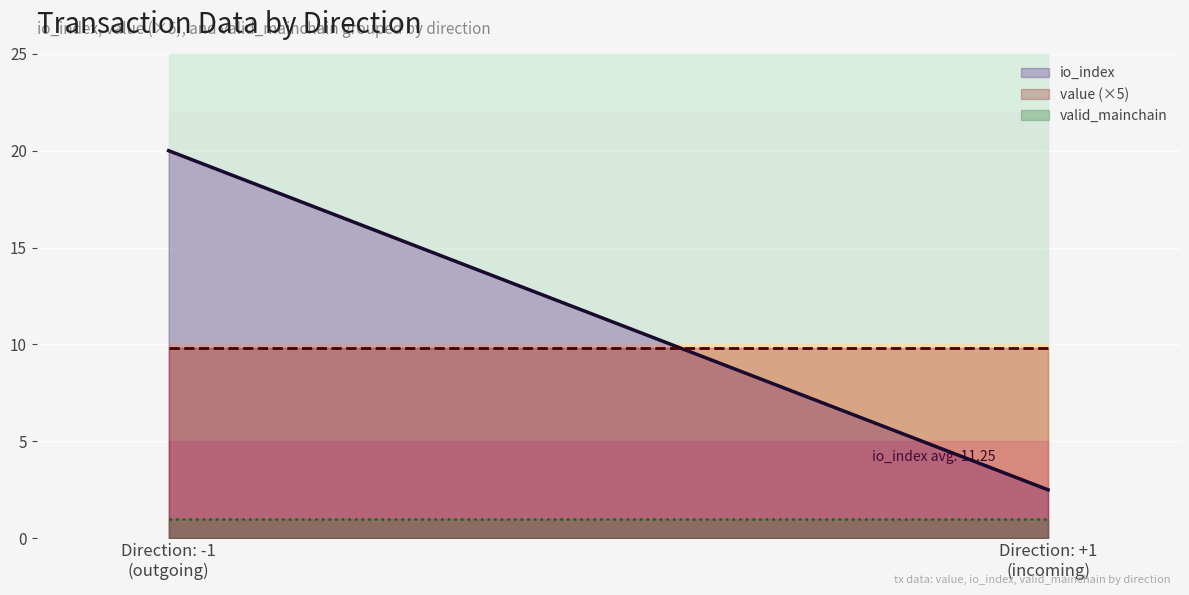

What is the average value of the io_index series?

11.2